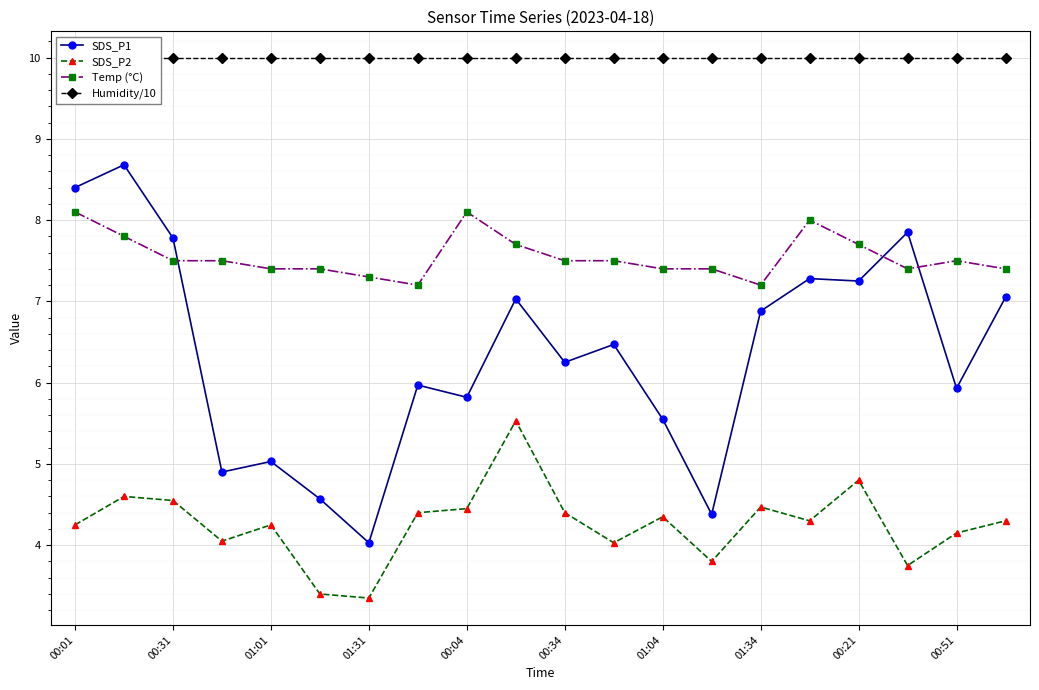

What is the approximate value of SDS_P1 at 01:01?

5.0